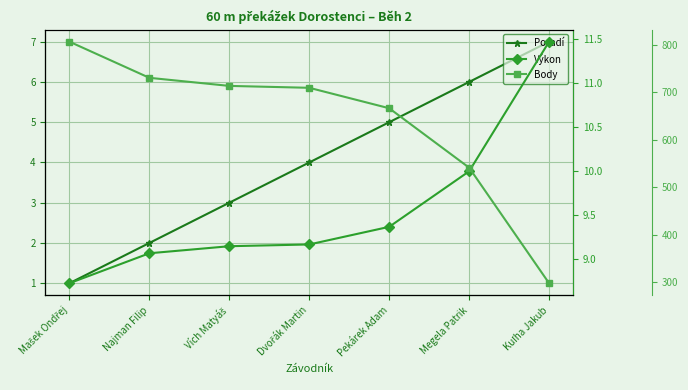

What is the sum of the Body values at Dvořák Martin and Megela Patrik?

1250.0